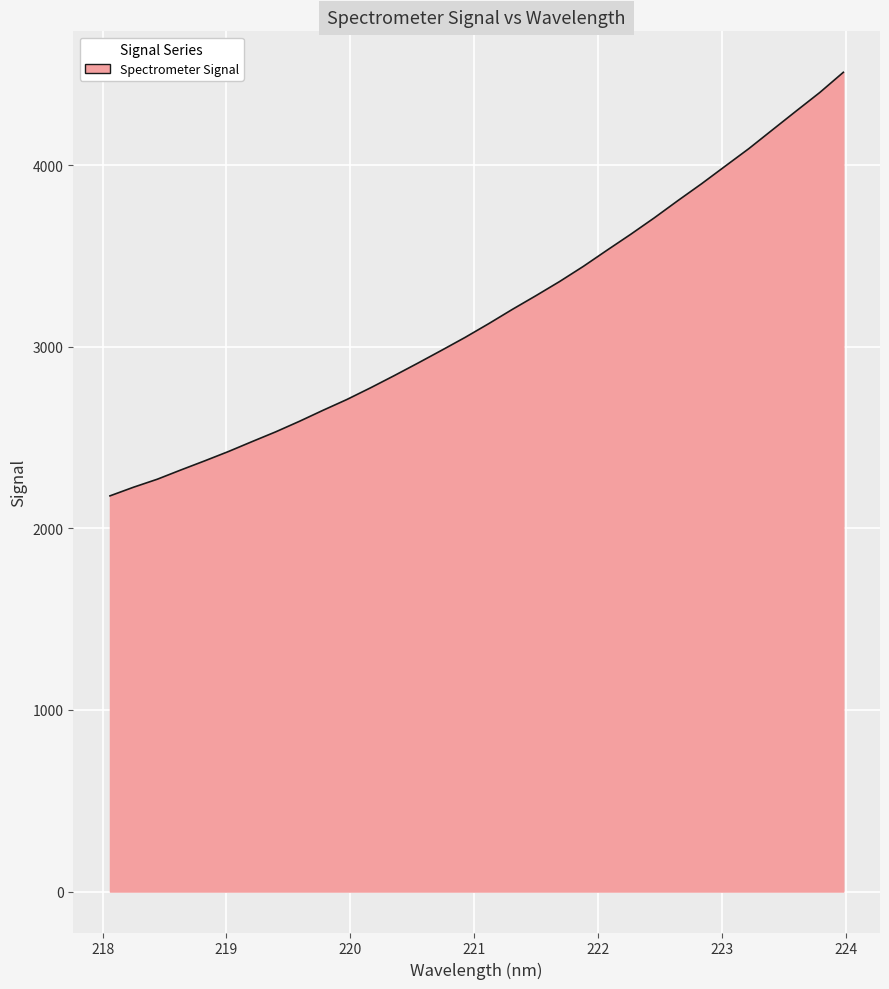

What is the difference between the maximum and minimum values?

2332.0